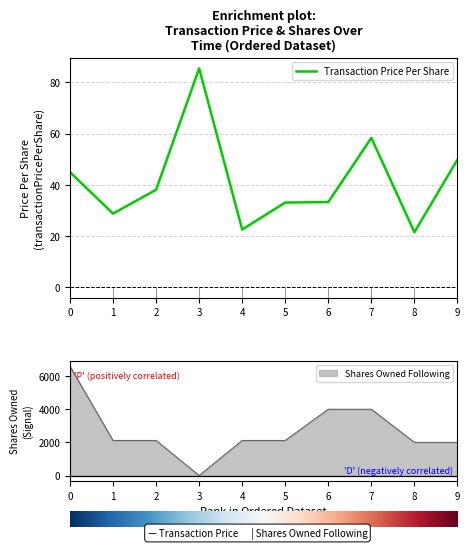

Which has a higher value, 1 or 2?

2